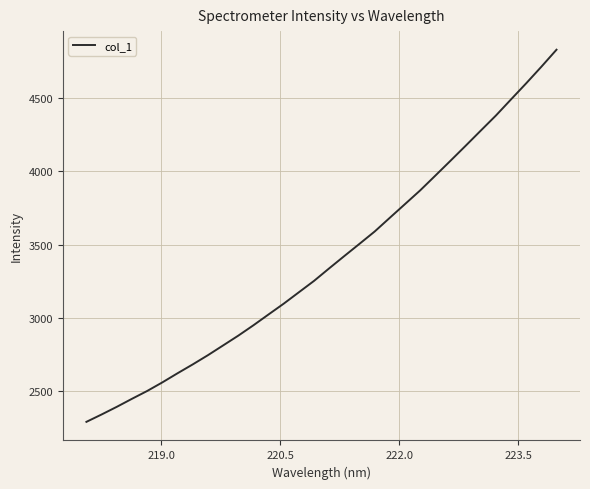

What is the minimum value shown in the chart?

2289.3